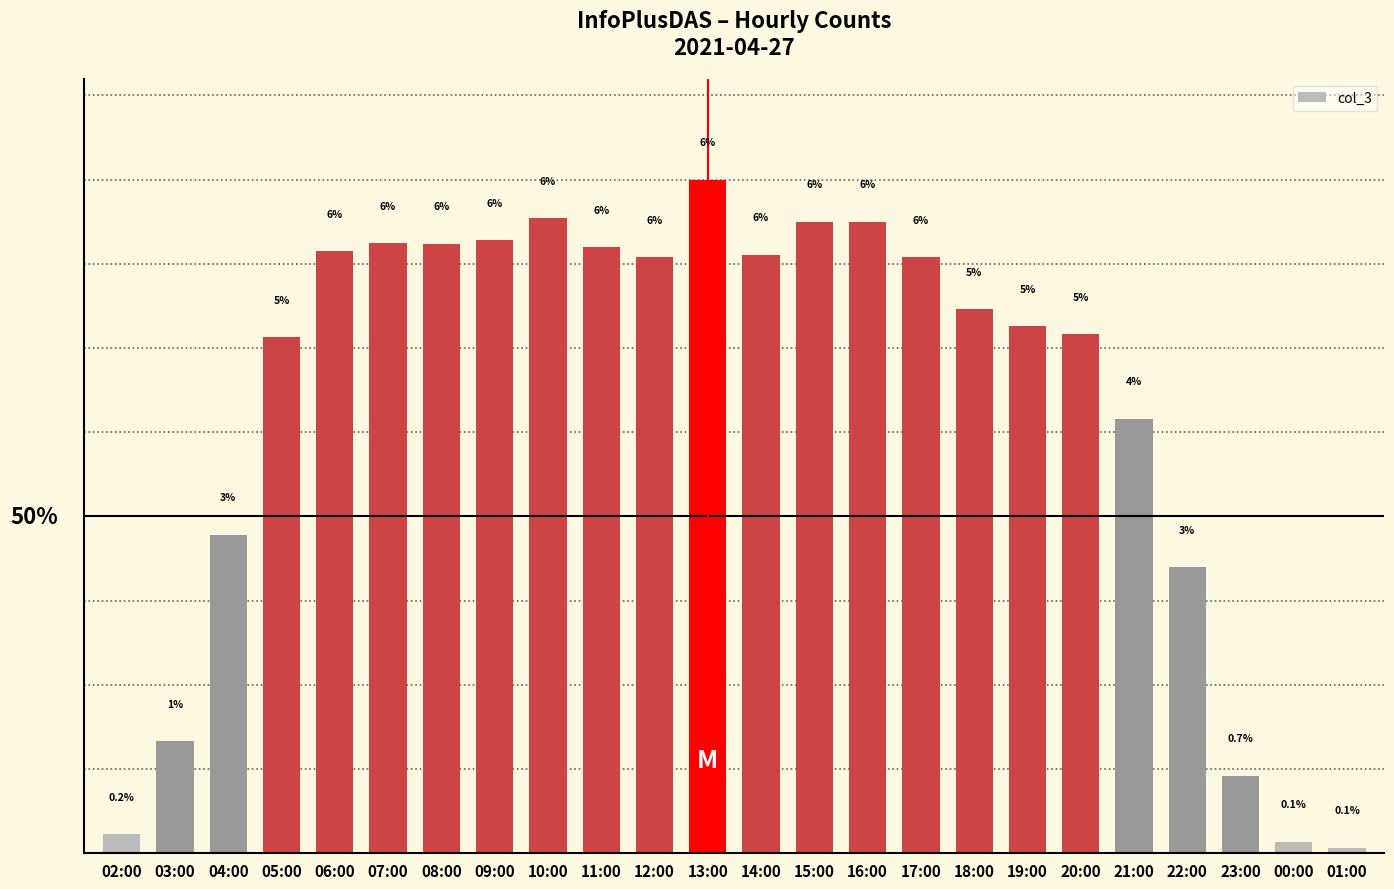

Reading left to right, what are all the values shown in this chart?

261	1523	4335	7022	8188	8300	8292	8341	8644	8247	8114	9164	8145	8591	8592	8108	7402	7174	7060	5913	3892	1056	160	75